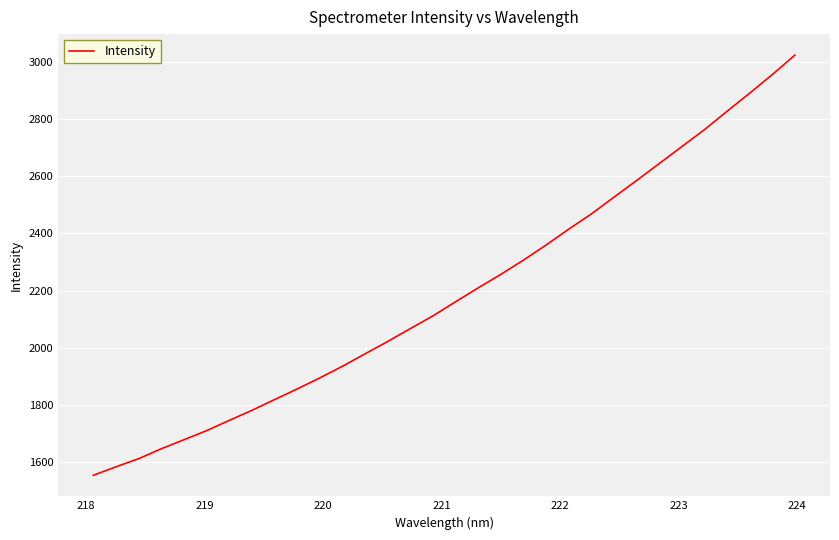

What is the average value?

2190.3